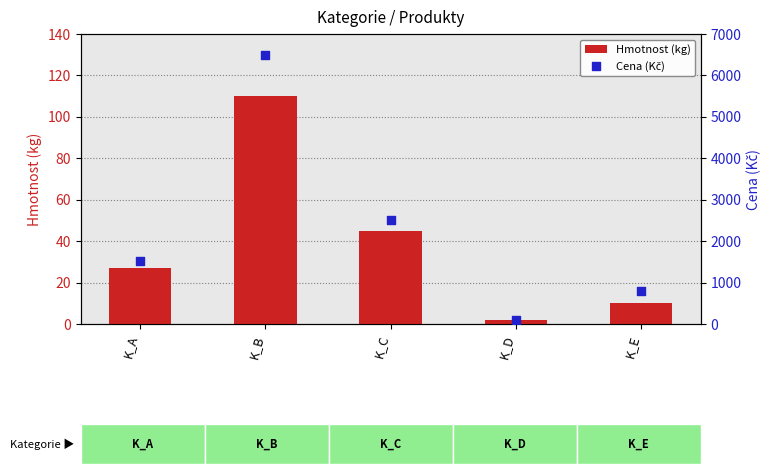

Is the value of Hmotnost (kg) at K_C greater than the value of Cena (Kč) at K_D?

No